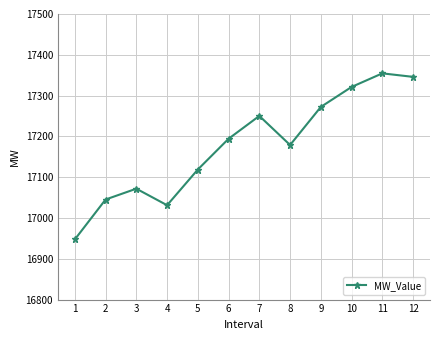

What is the difference between the maximum and minimum values?

407.1